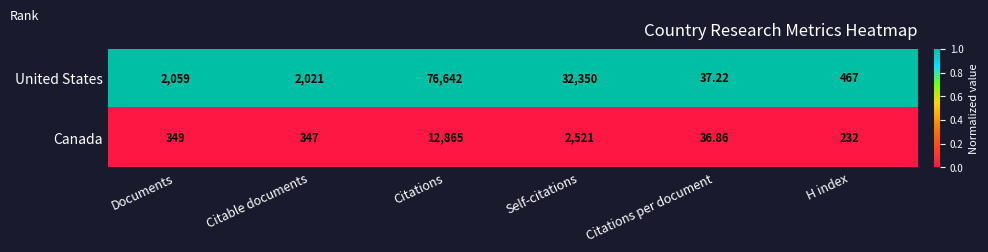

Between Citable documents and Self-citations, which series saw the biggest shift?

United States